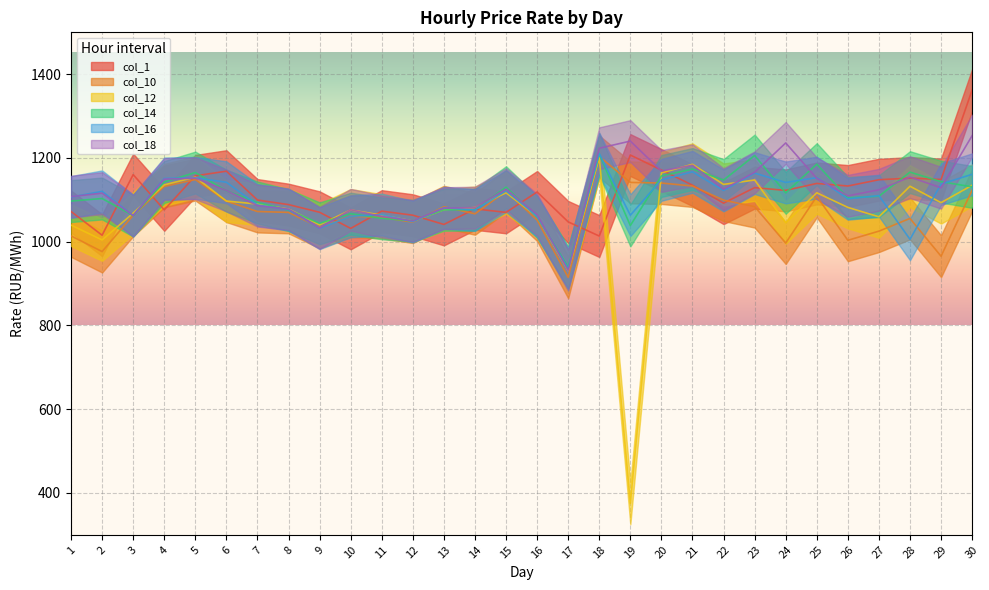

What is the difference between the col_18 values at 9 and 21?

149.9